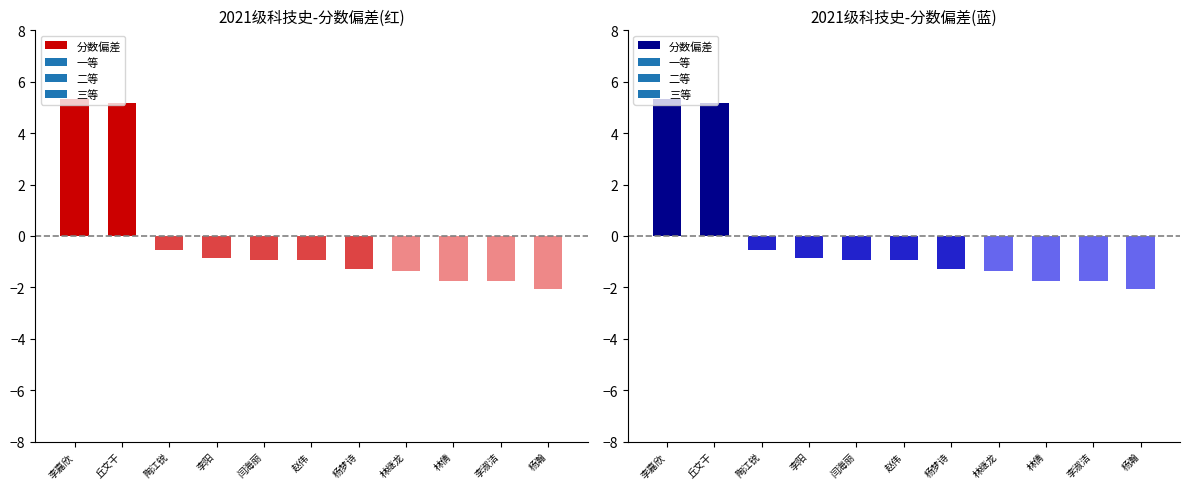

What is the label of the 8th bar from the right?

李阳